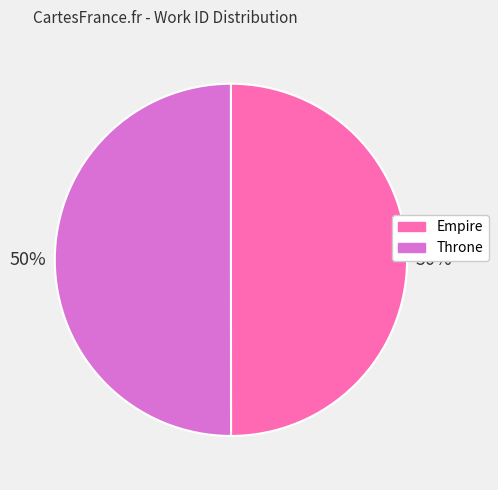

What is the ratio of the value at Empire to the value at Throne?

1.0